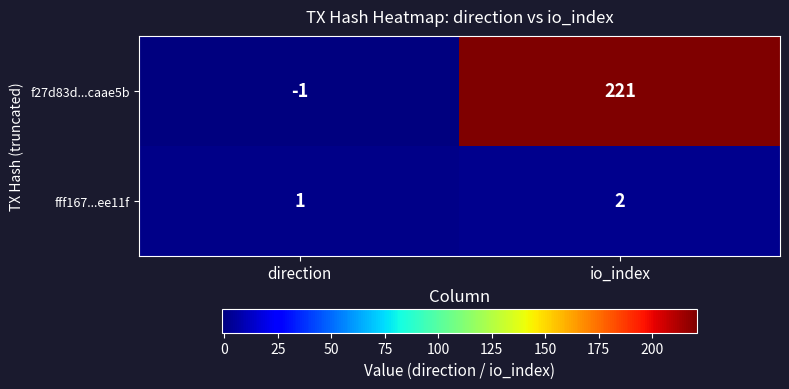

List the series in order of their overall mean, lowest first.

fff167...ee11f, f27d83d...caae5b